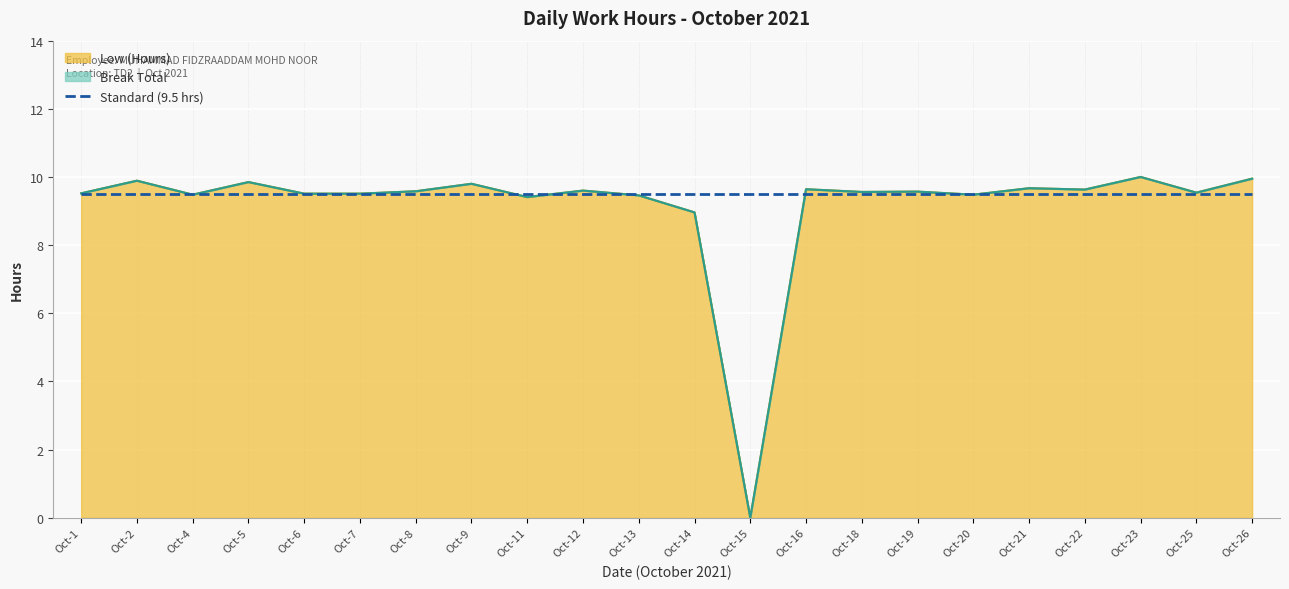

Which has a higher value, Oct-1 or Oct-12?

Oct-12